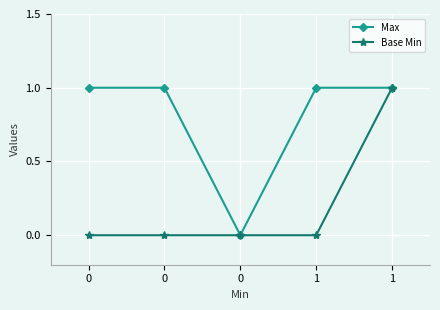

Does the chart display data point markers on the line(s)?

Yes